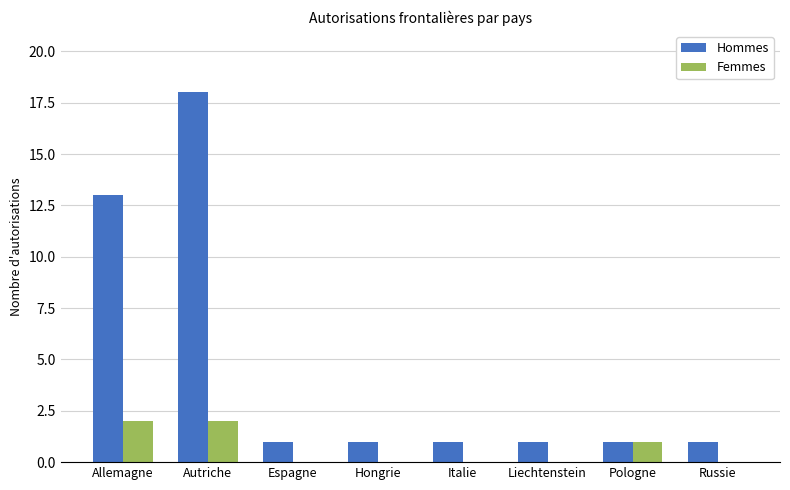

What is the highest value of the Femmes series?

2